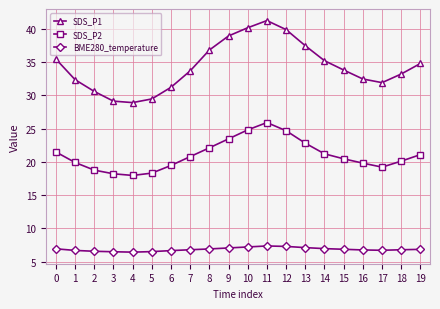

What is the maximum value shown in the chart?

41.2